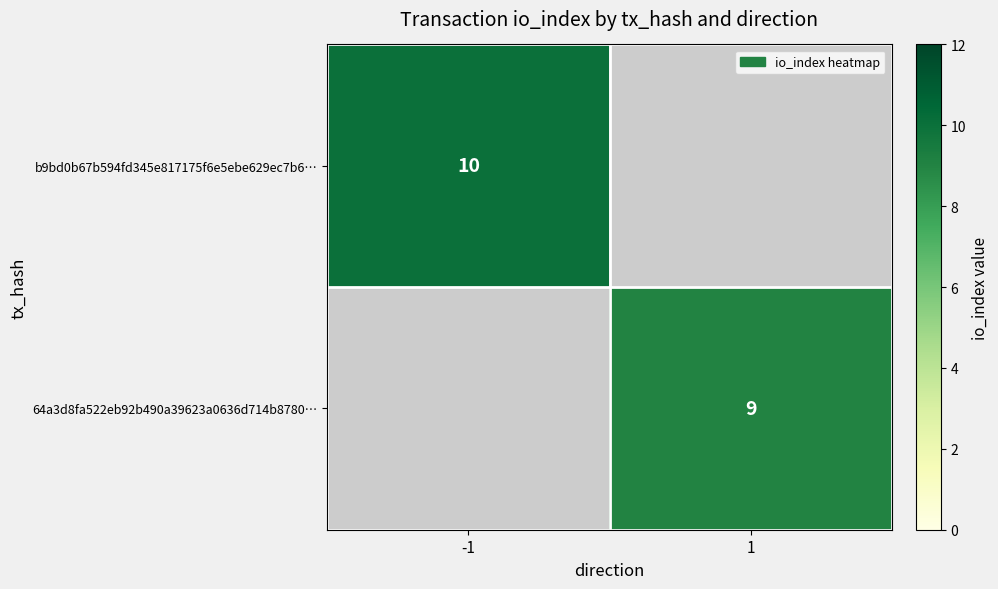

True or false: b9bd0b67b594fd345e817175f6e5ebe629ec7b6… has a value of 10 at -1.

True